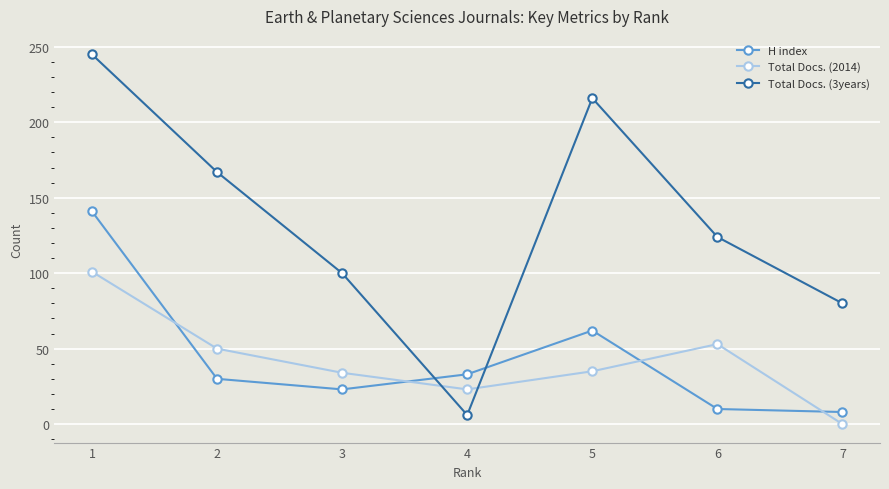

The value of H index at 5 is 62. True or false?

True